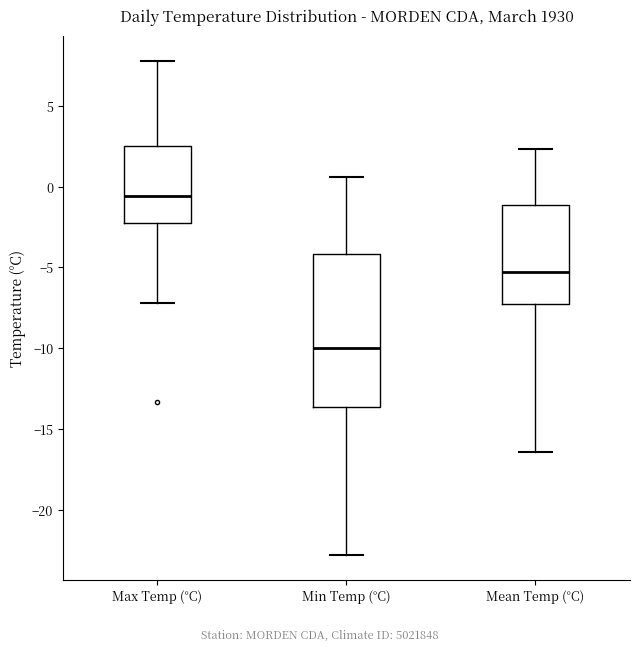

Reading left to right, transcribe this box plot: for each box, give where its median line is, the range the box spans, and where its two whiskers end, as read against the y-axis. The values are not printed on the chart, so give them approximately, as read against the axis.

Max Temp (°C): median -0.5, box -2.0 to 2.5, whiskers -7.0 to 8.0
Min Temp (°C): median -10.0, box -13.5 to -4.0, whiskers -23.0 to 0.5
Mean Temp (°C): median -5.5, box -7.0 to -1.0, whiskers -16.5 to 2.5